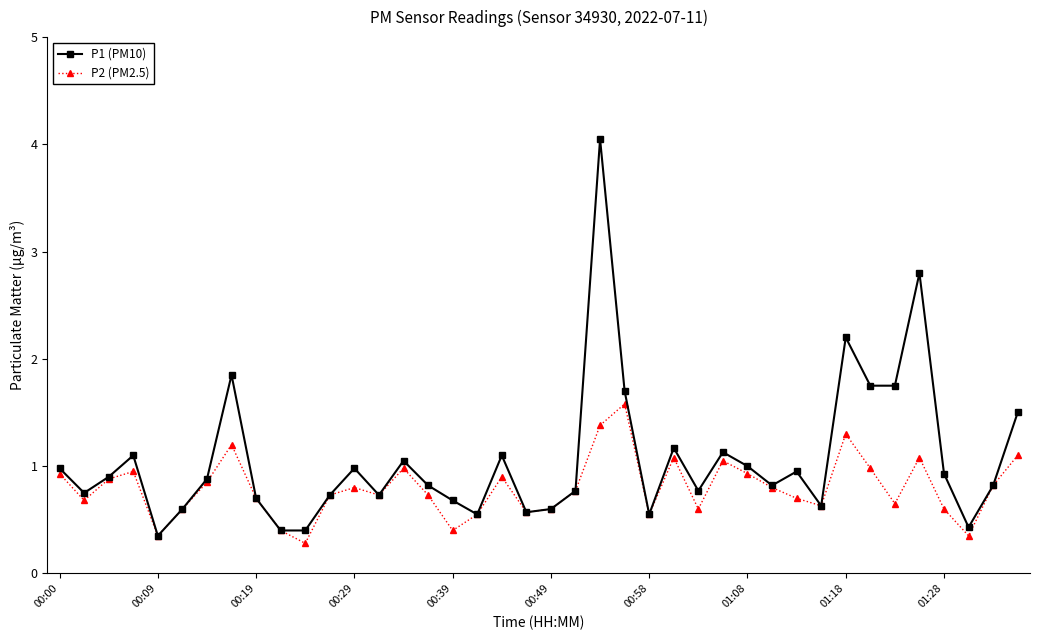

Rank the series by their average value, from lowest to highest.

P2 (PM2.5), P1 (PM10)